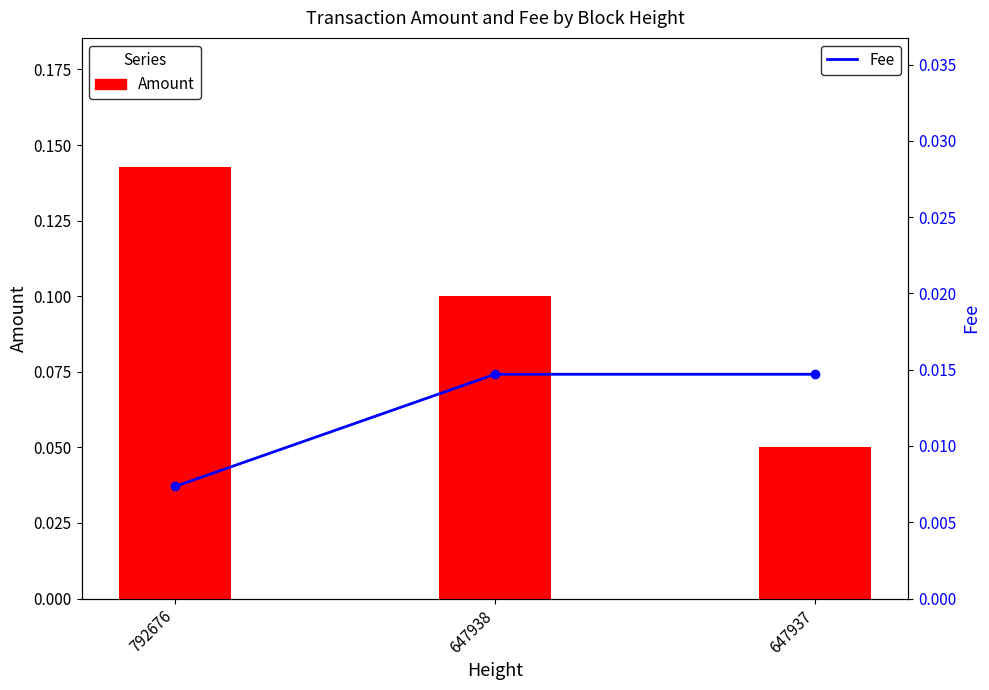

What is the sum of all Amount values?

0.3